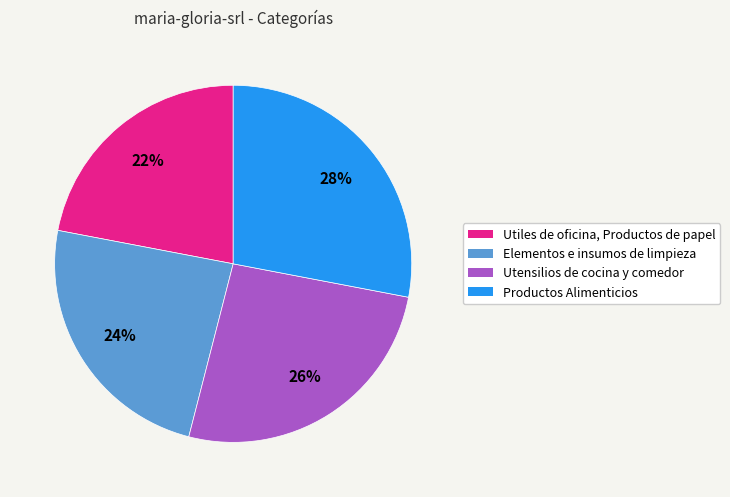

Is it true that Utiles de oficina, Productos de papel is 16% of the pie?

False